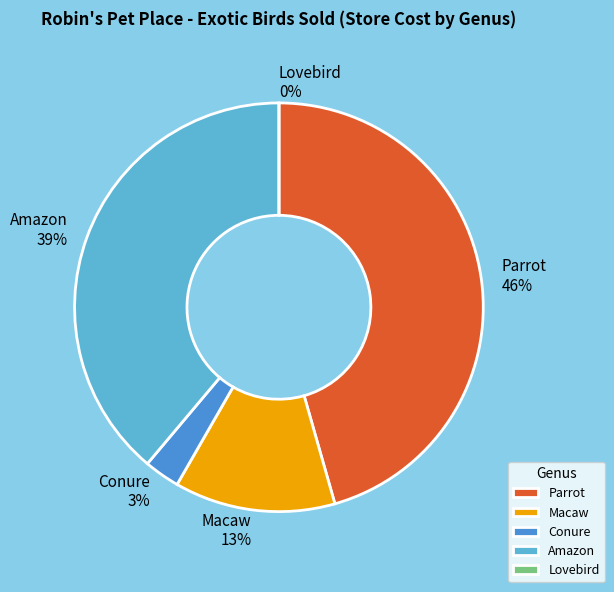

How many slices are in this pie chart?

5